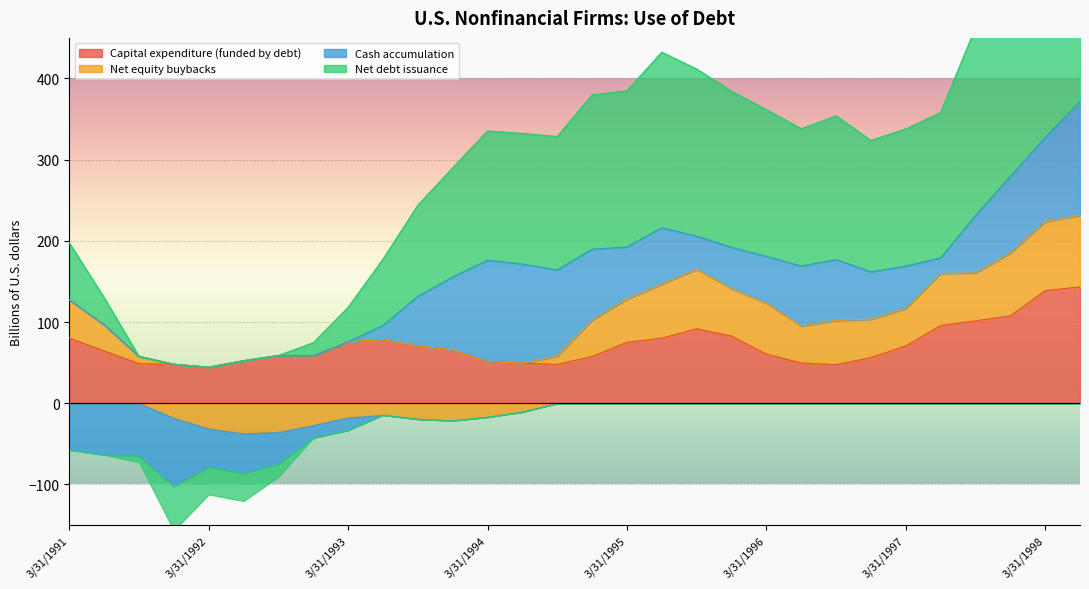

What is the highest value of the Capital expenditure (funded by debt) series?

143.3